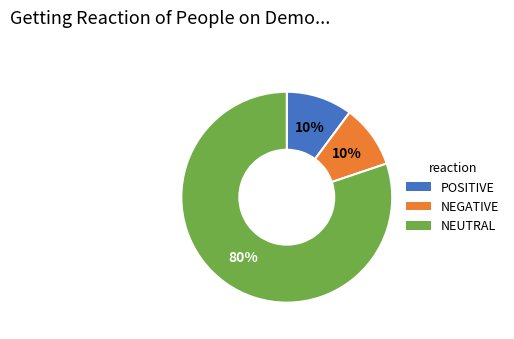

Is there any slice that represents more than half of the pie?

Yes